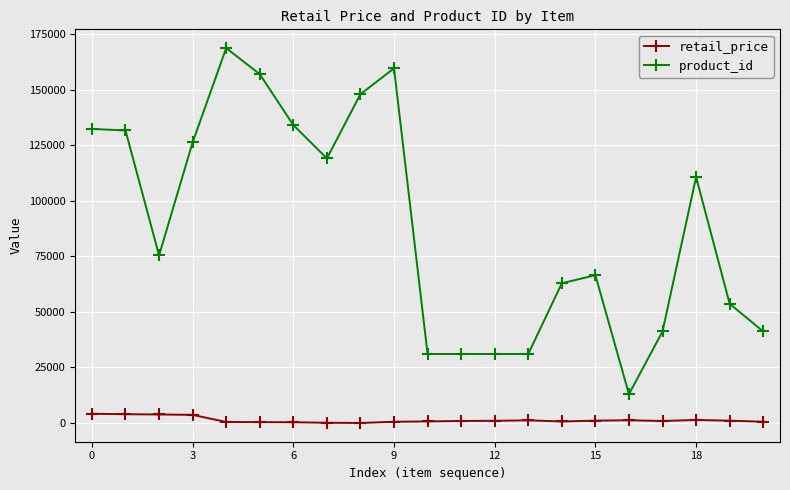

At how many categories does at least one series exceed 151393?

3